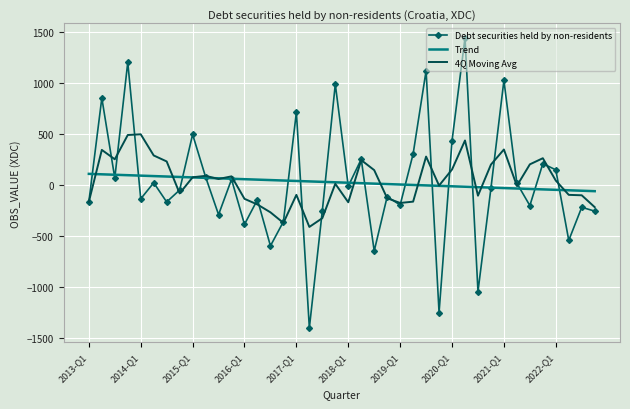

What is the smallest value displayed?

-1404.4